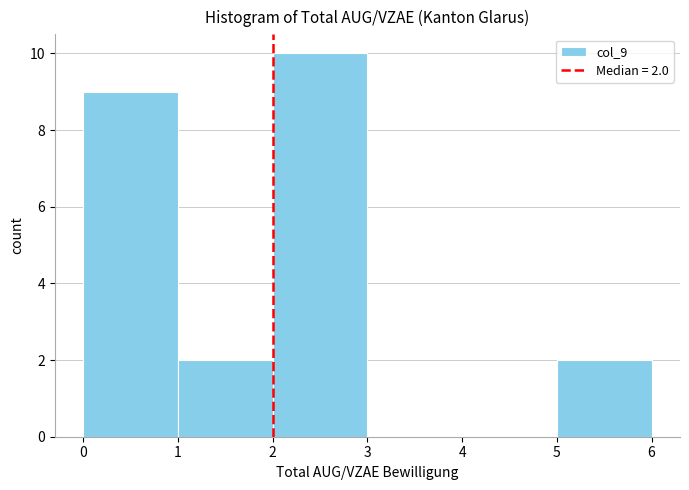

Over which range of the x-axis is the bar tallest?

2 to 3